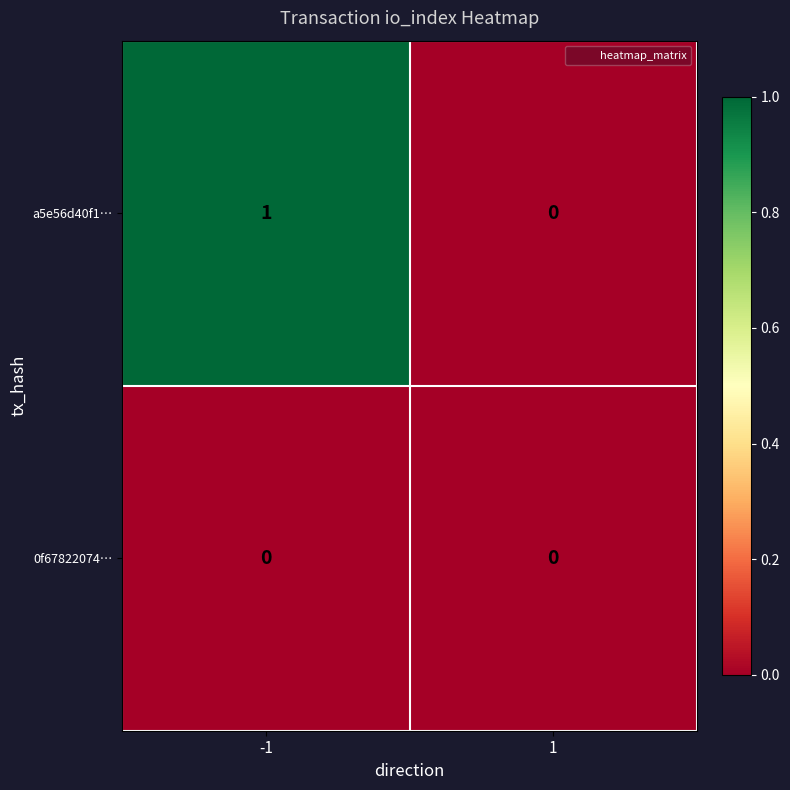

Rank the series by their average value, from highest to lowest.

a5e56d40f1…, 0f67822074…